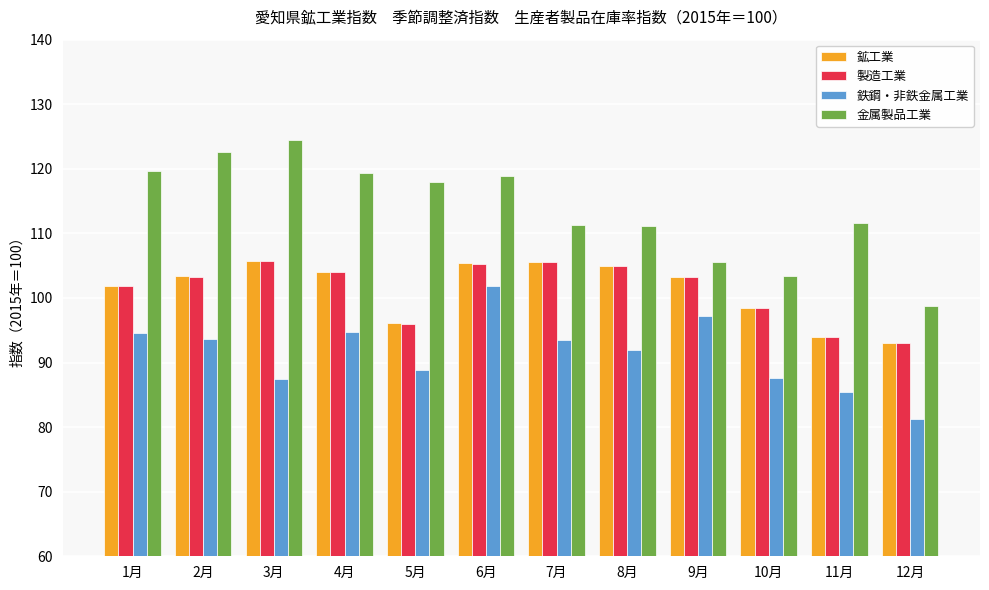

At how many categories does at least one series exceed 106?

9